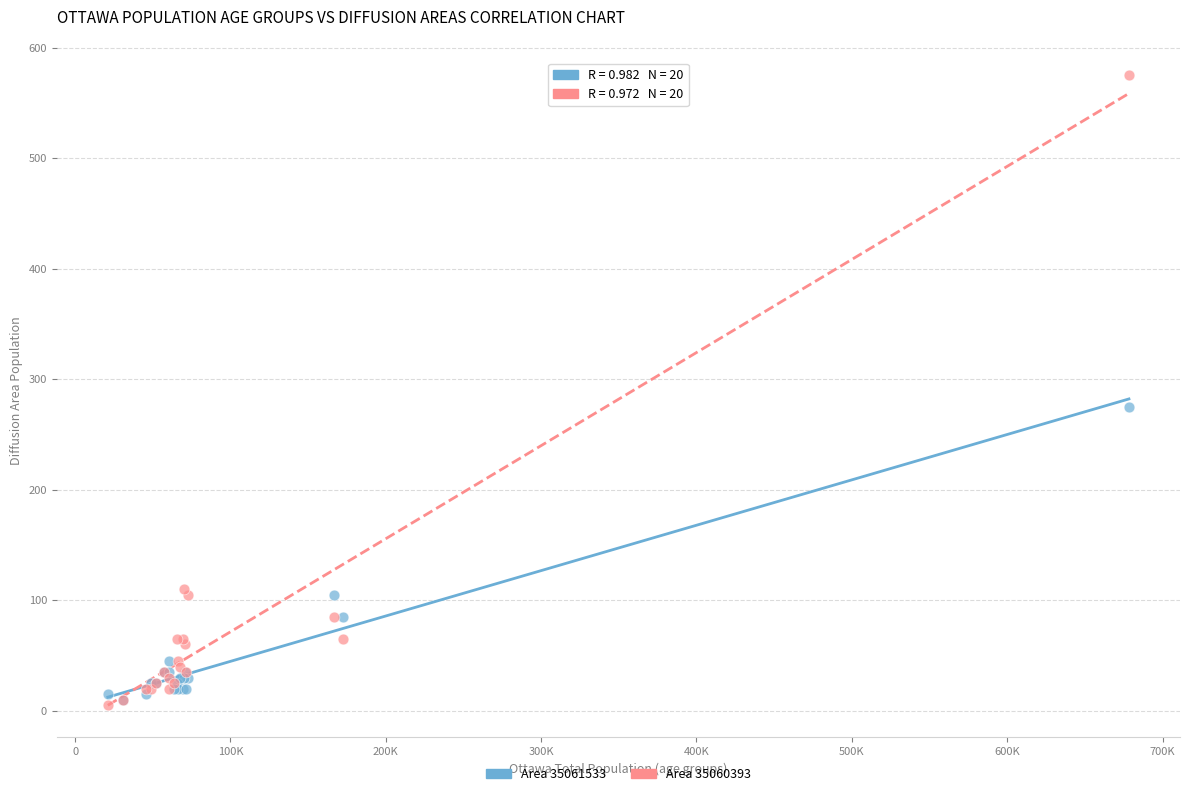

Which series reaches the maximum Y coordinate?

Area 35060393